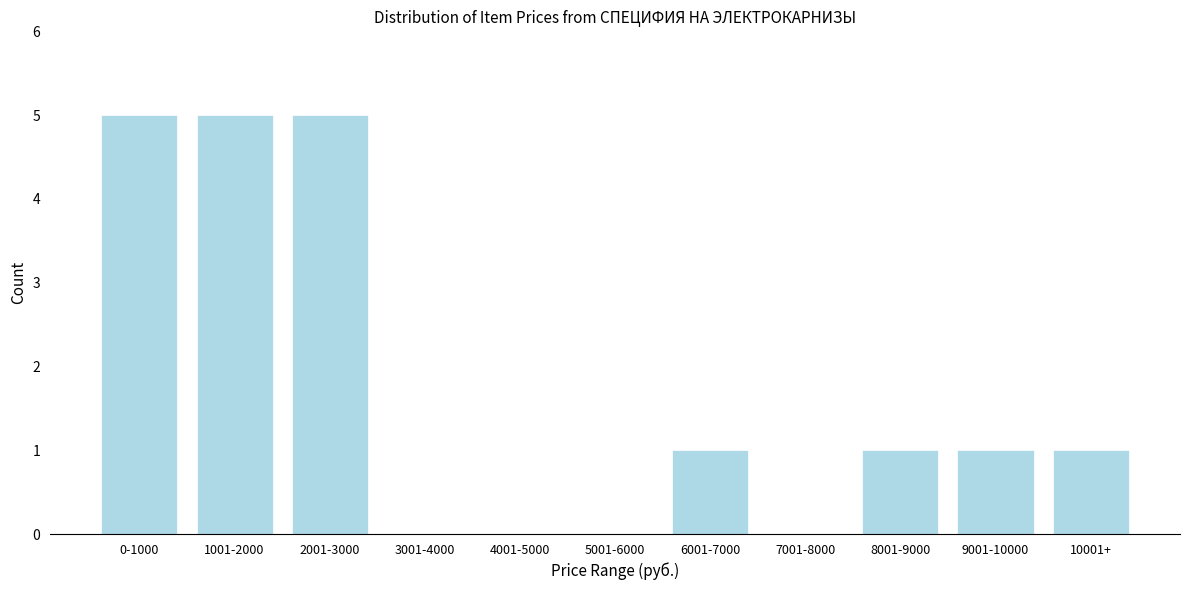

Reading right to left, transcribe all the data shown in this chart.

10001+=1	9001-10000=1	8001-9000=1	7001-8000=0	6001-7000=1	5001-6000=0	4001-5000=0	3001-4000=0	2001-3000=5	1001-2000=5	0-1000=5